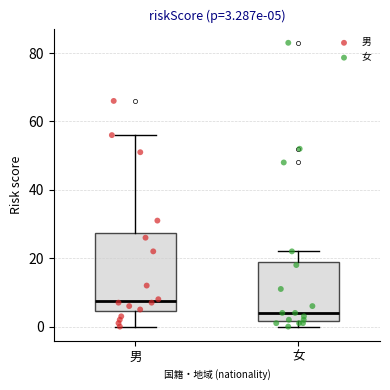

Comparing the boxes themselves (not the whiskers), which one is the tallest?

男